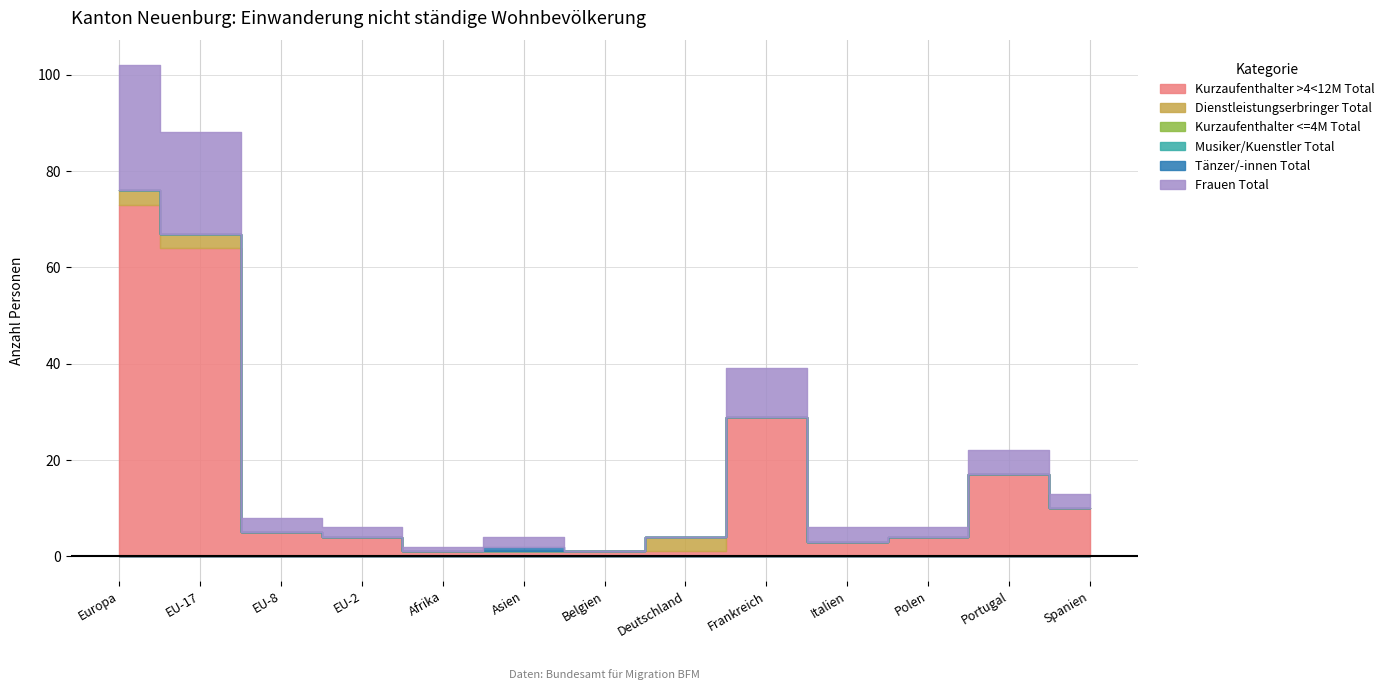

What is the difference between the maximum and minimum values in the Dienstleistungserbringer Total series?

3